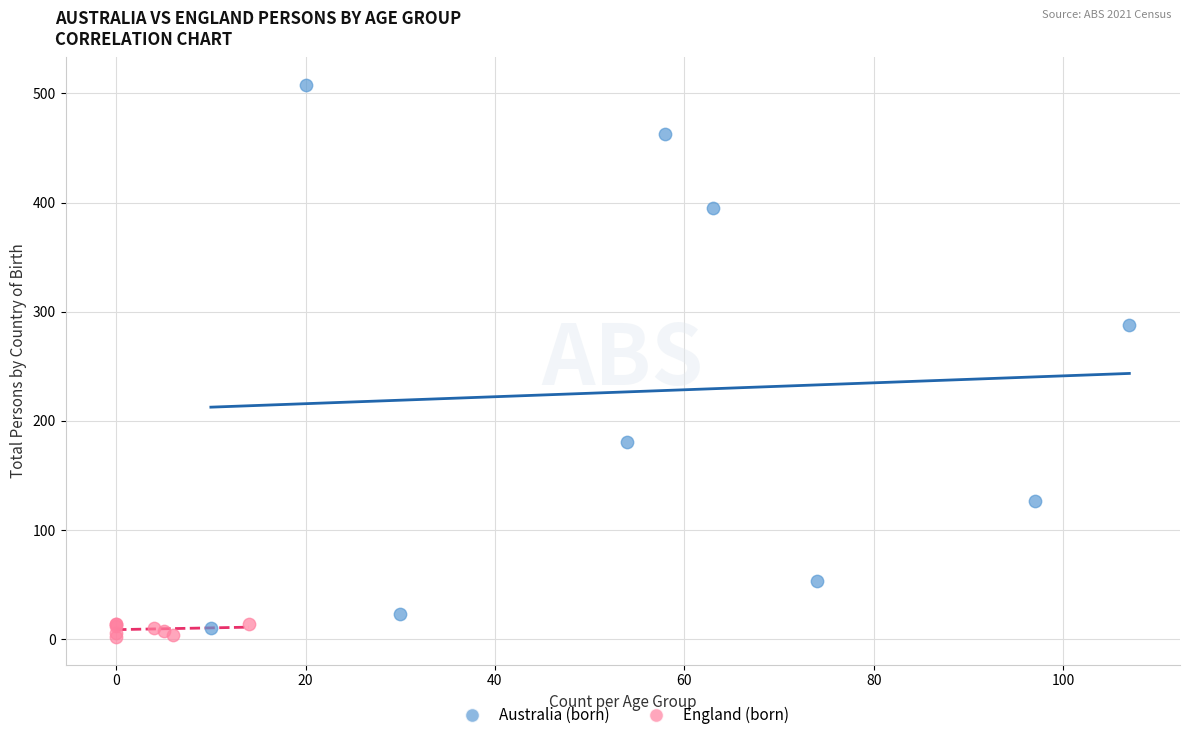

Which series reaches the maximum Y coordinate?

Australia (born)